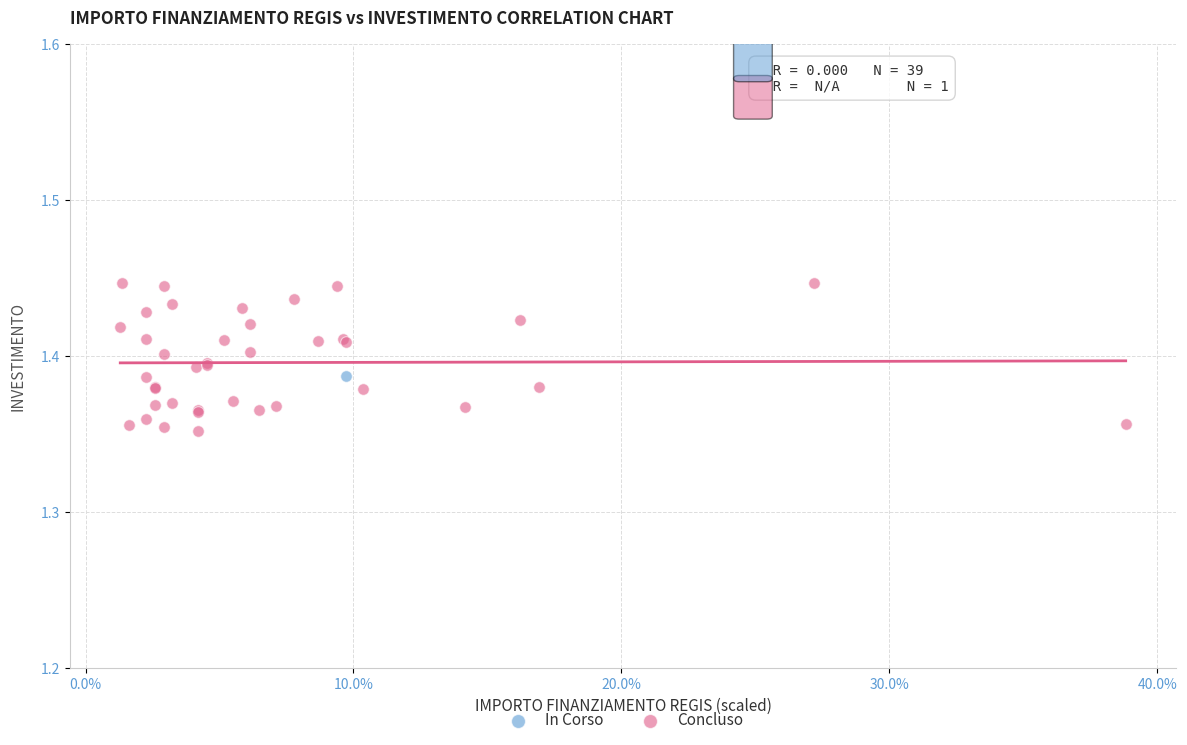

What are all the series names shown in the legend?

In Corso, Concluso